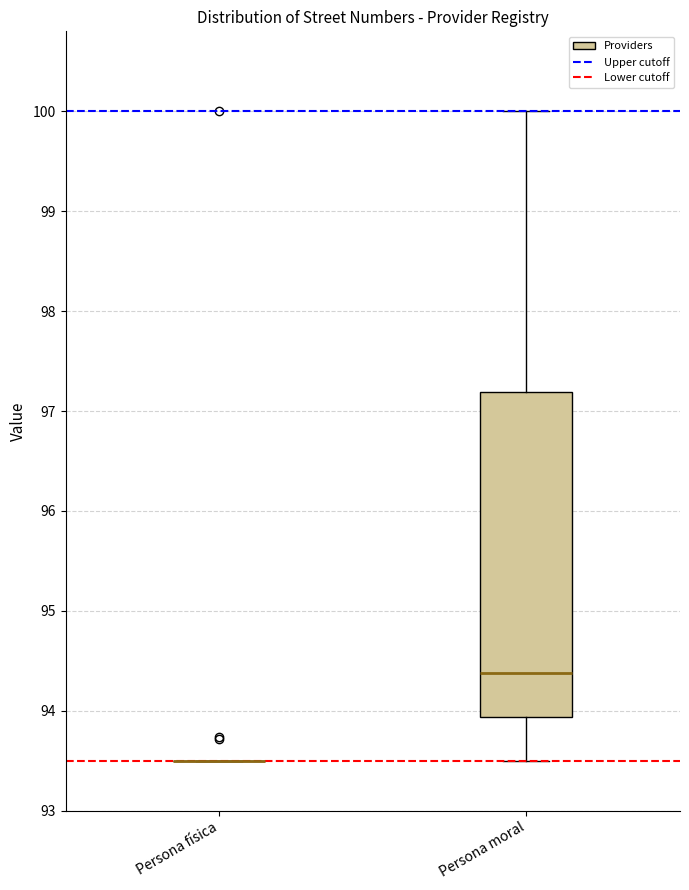

Which box is the tallest, from its lower edge to its upper edge?

Persona moral